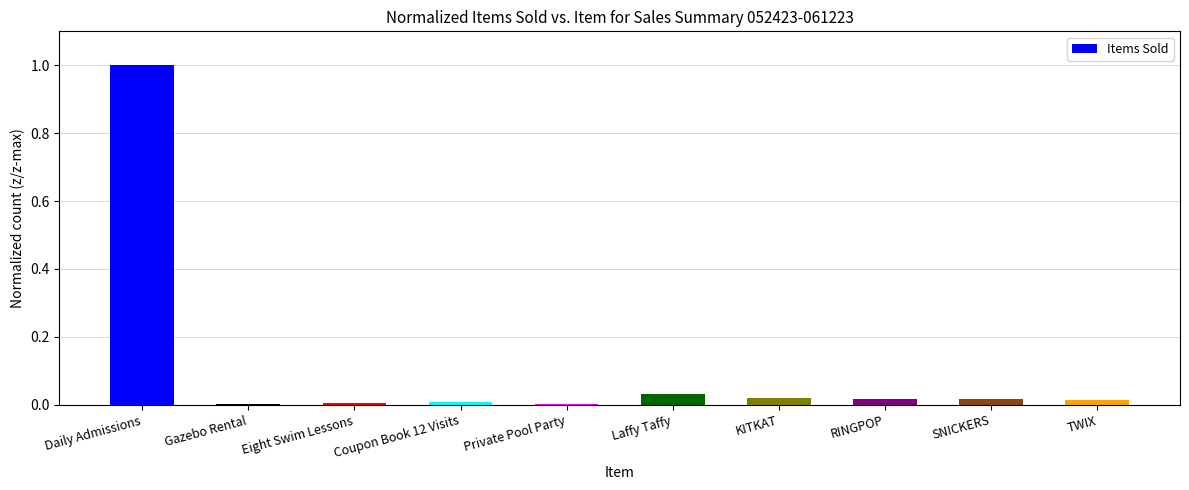

True or false: the data shows 0.0 at Private Pool Party.

True